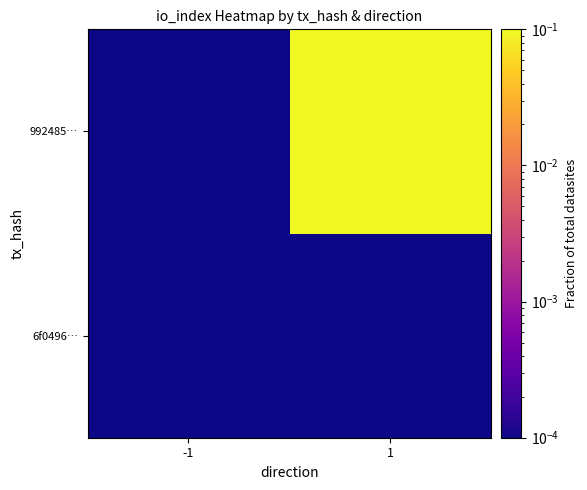

Reading right to left, transcribe all the data shown in this chart.

6f0496…: 1=0.0	-1=0.0
992485…: 1=0.1	-1=0.0